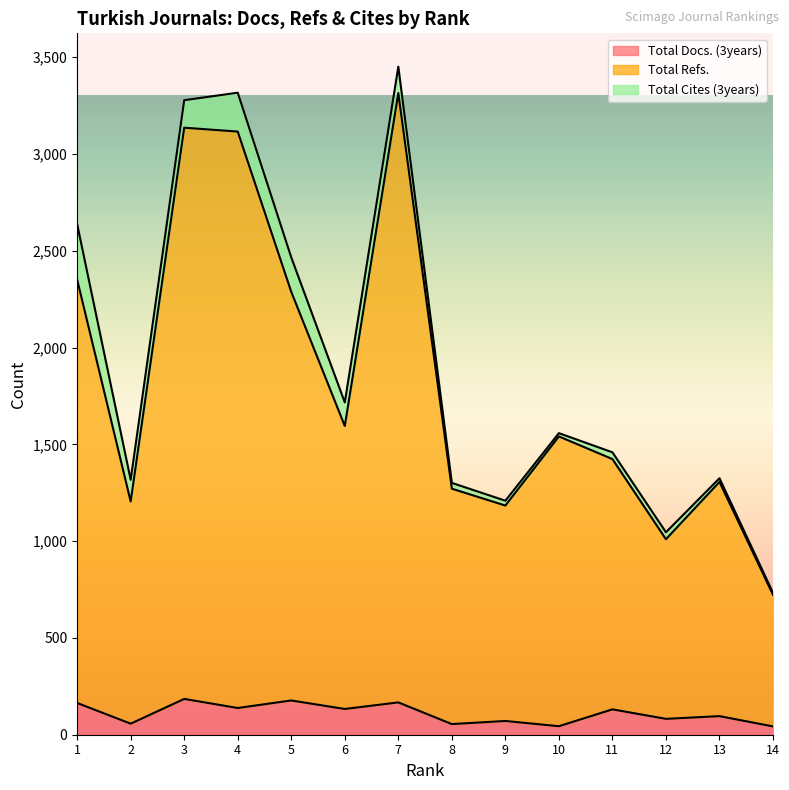

What is the difference between the Total Docs. (3years) values at 5 and 13?

81